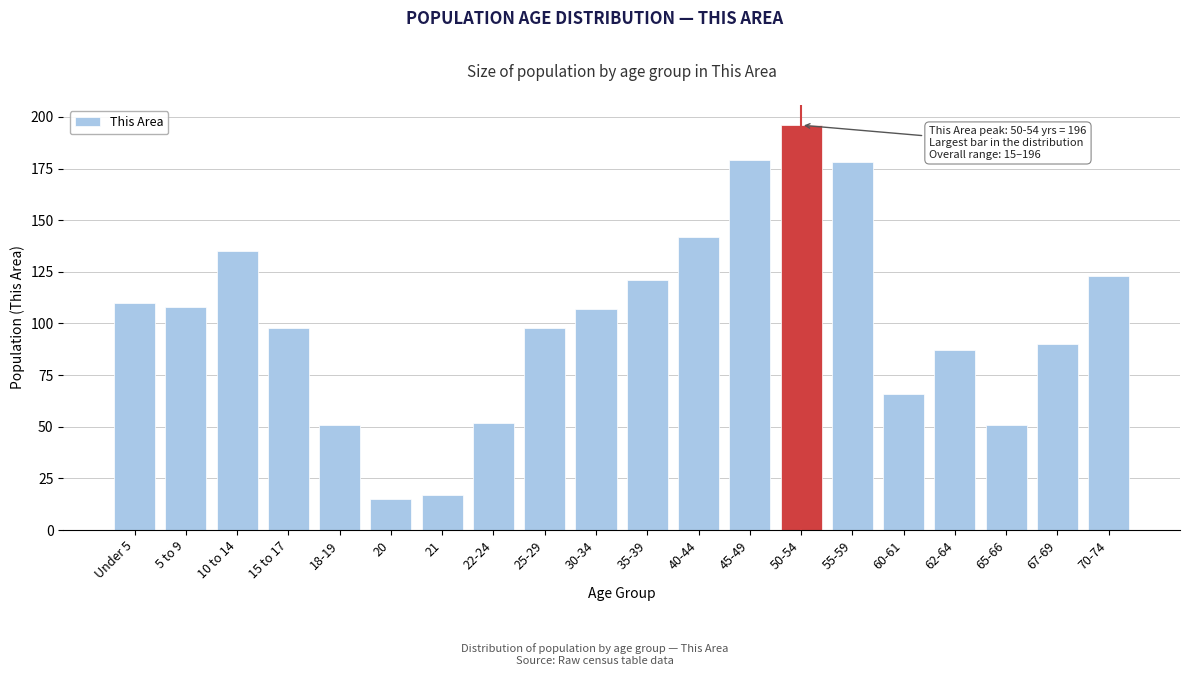

Reading left to right, extract all data points from this chart.

110	108	135	98	51	15	17	52	98	107	121	142	179	196	178	66	87	51	90	123